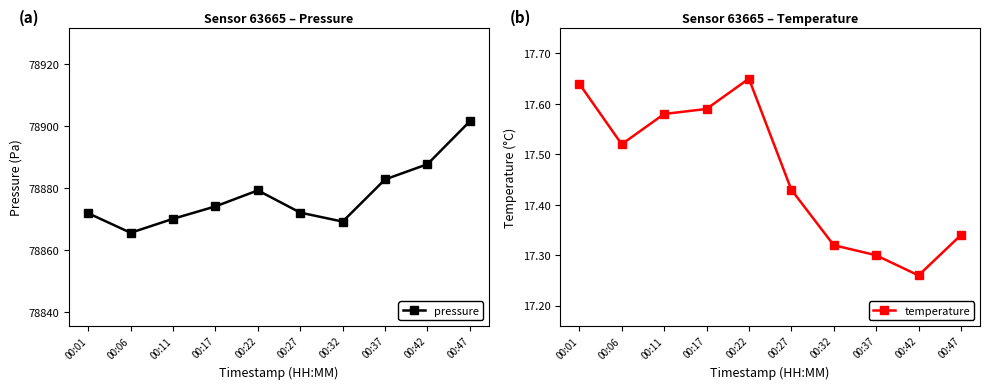

The pressure series shows 111325.8 at 00:37. True or false?

False